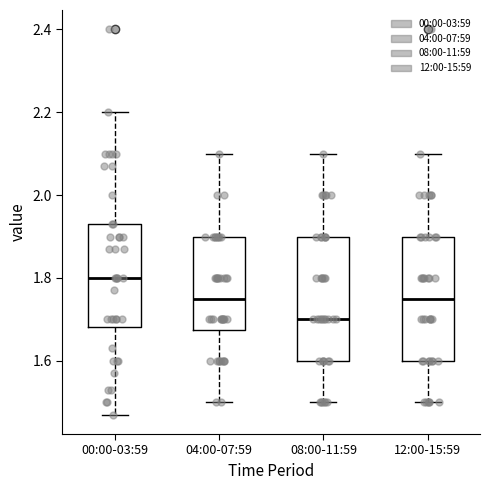

Where does the median line of the box for 08:00-11:59 sit on the y-axis? The values are not printed on the chart, so give them approximately, as read against the axis.

1.70